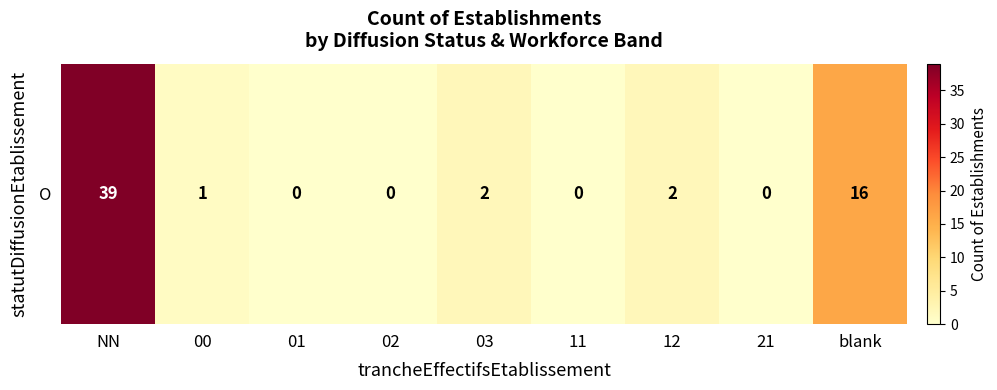

Which has a higher value, blank or 02?

blank